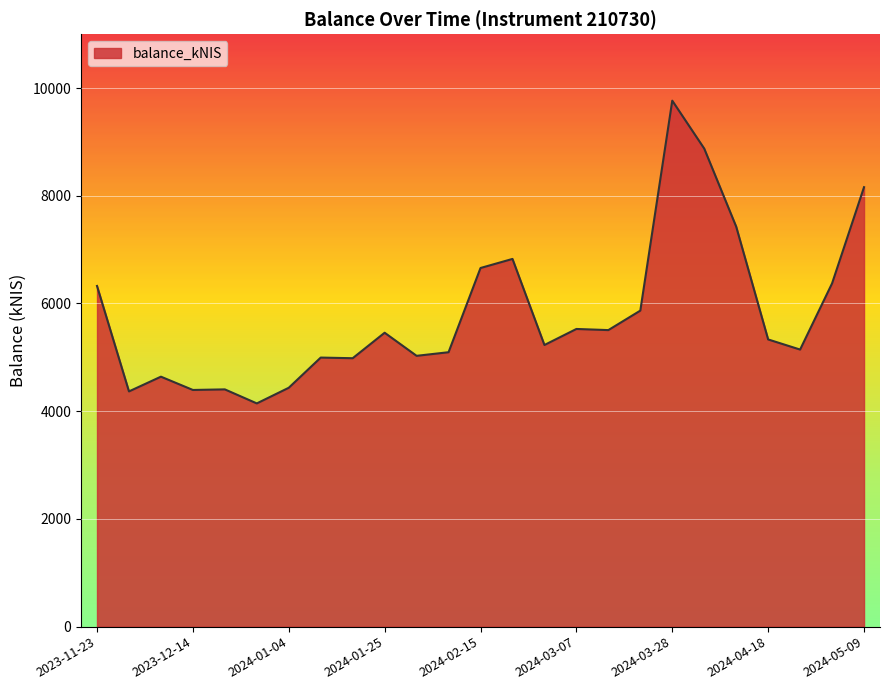

True or false: there are more than 0 points higher than both neighbors.

True